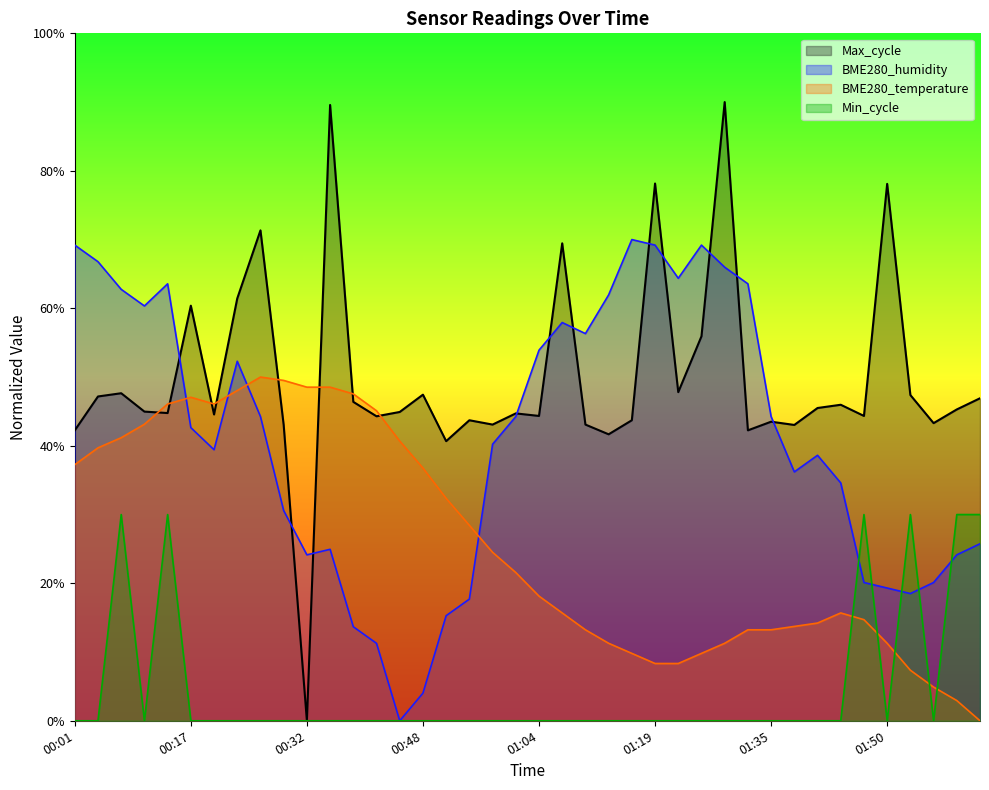

What is the average value of the BME280_temperature series?

0.3